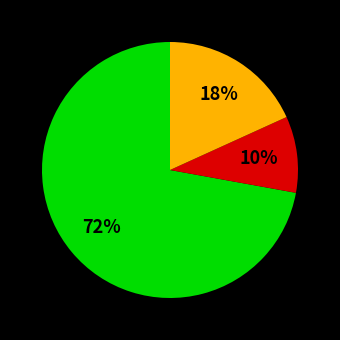

To the nearest percent, what is the average slice percentage?

33%